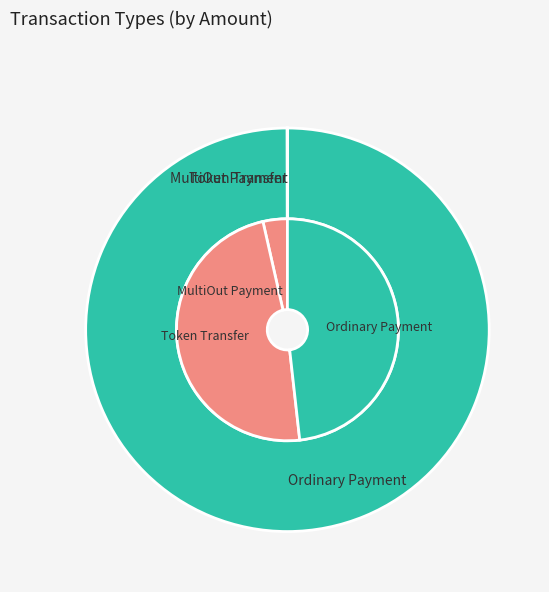

To the nearest percent, what is the average slice percentage?

33%